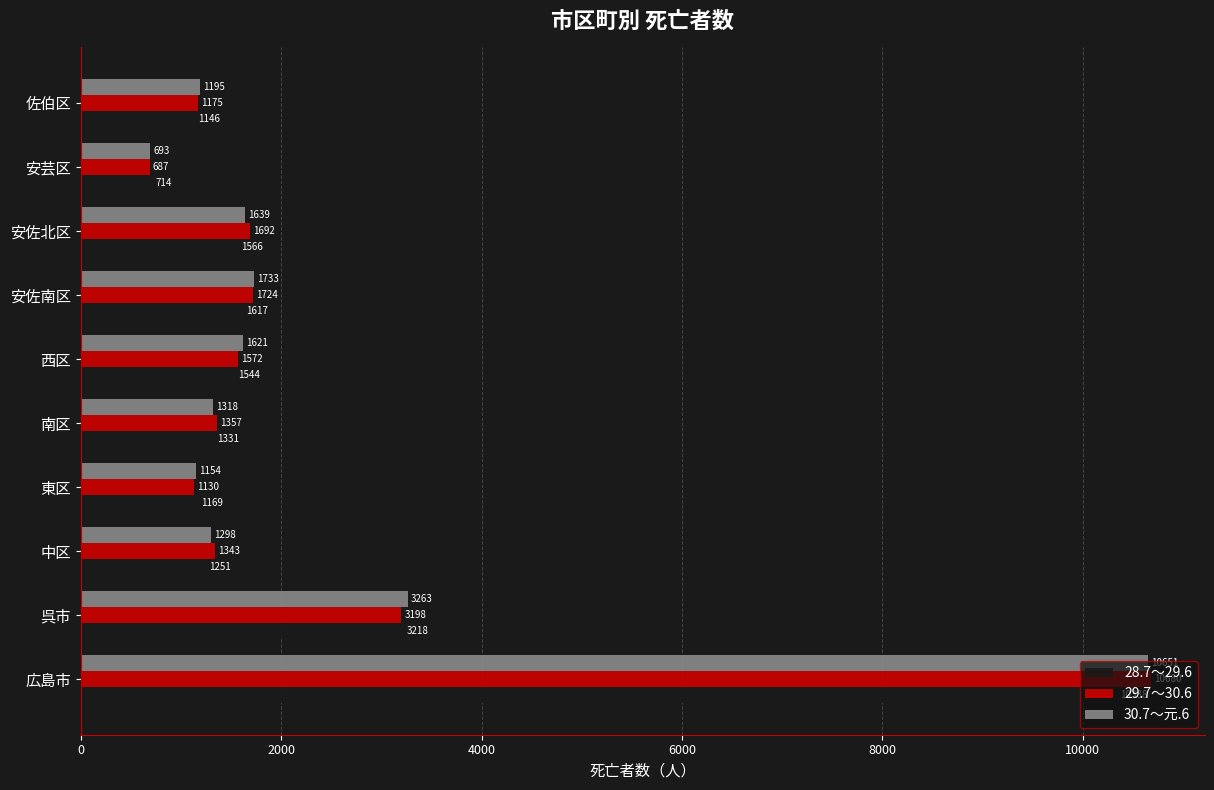

At which label does 30.7～元.6 reach its minimum?

安芸区